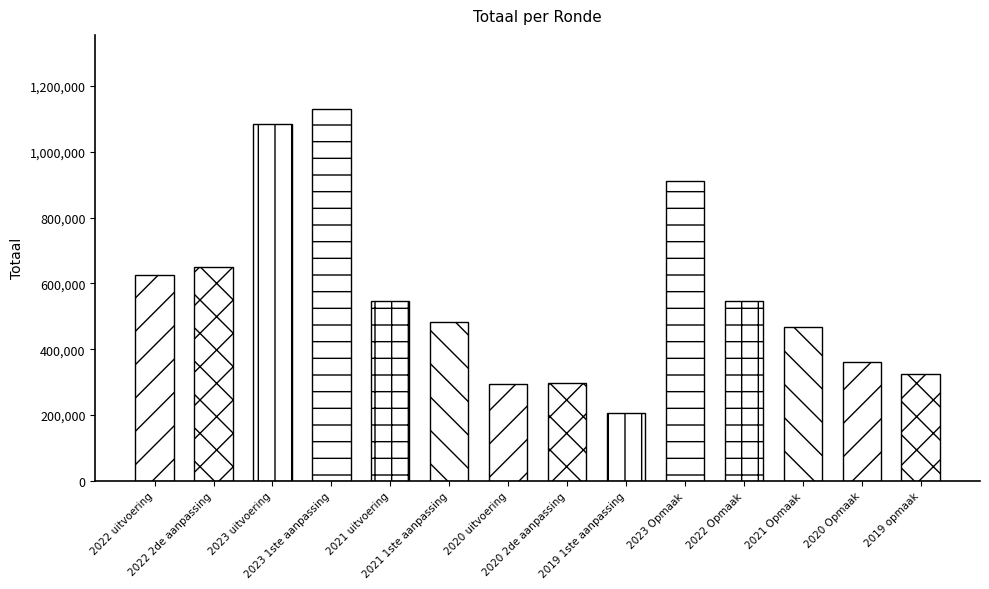

The chart shows a value of 466182 at 2021 Opmaak. True or false?

True